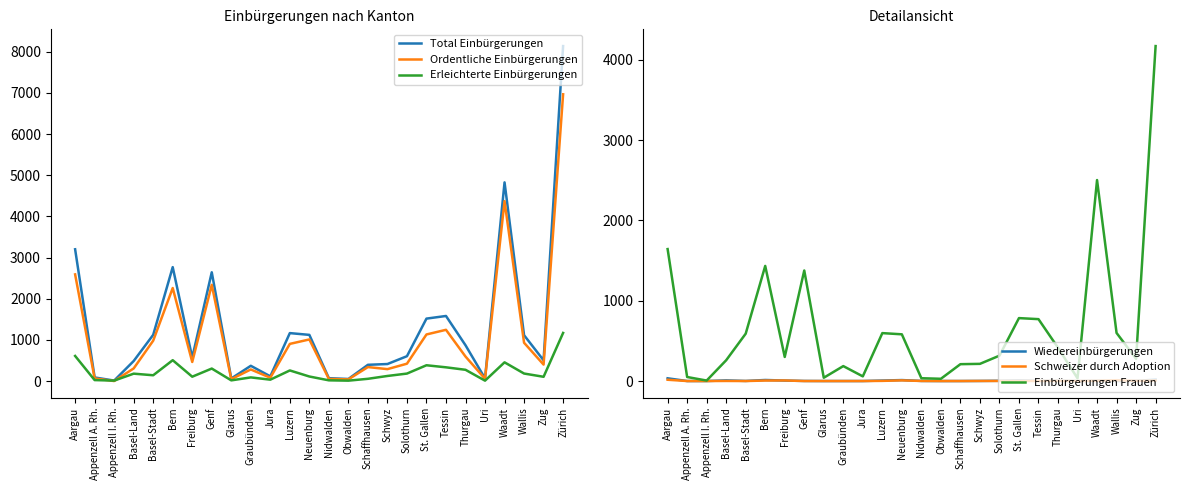

Which series has the largest range (max minus min)?

Total Einbürgerungen